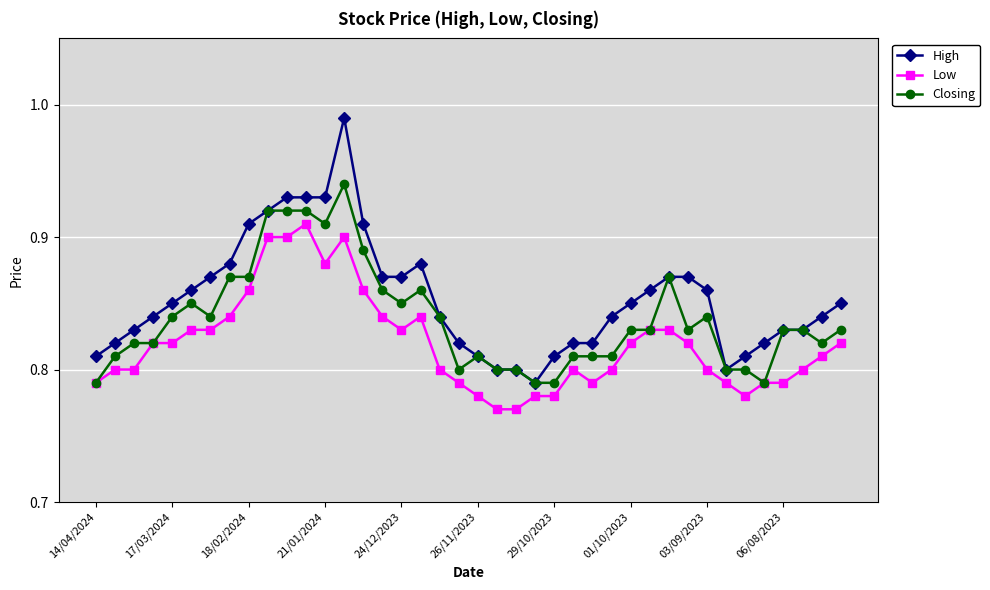

What are all the series names shown in the legend?

High, Low, Closing